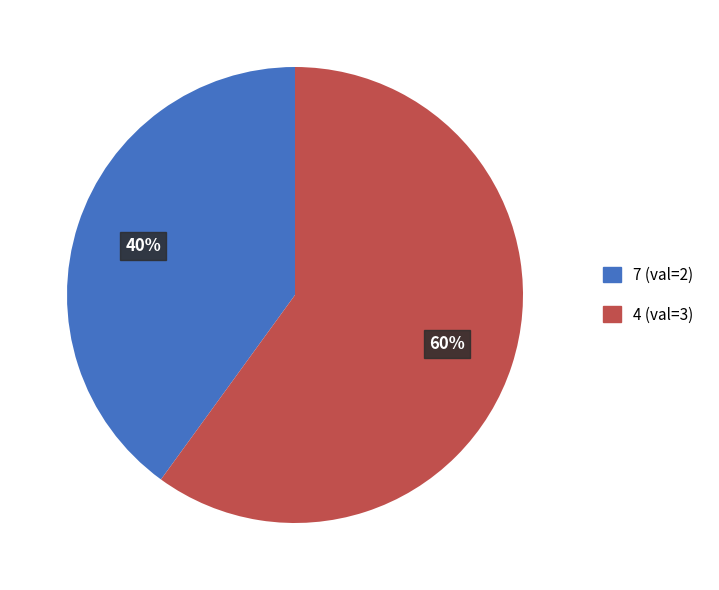

How many slices are in this pie chart?

2